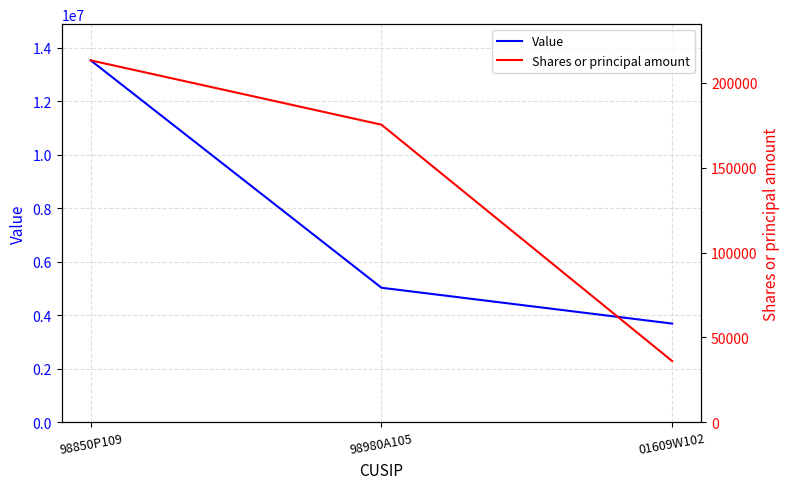

At 98850P109, list the series in order from smallest to largest.

Shares or principal amount, Value